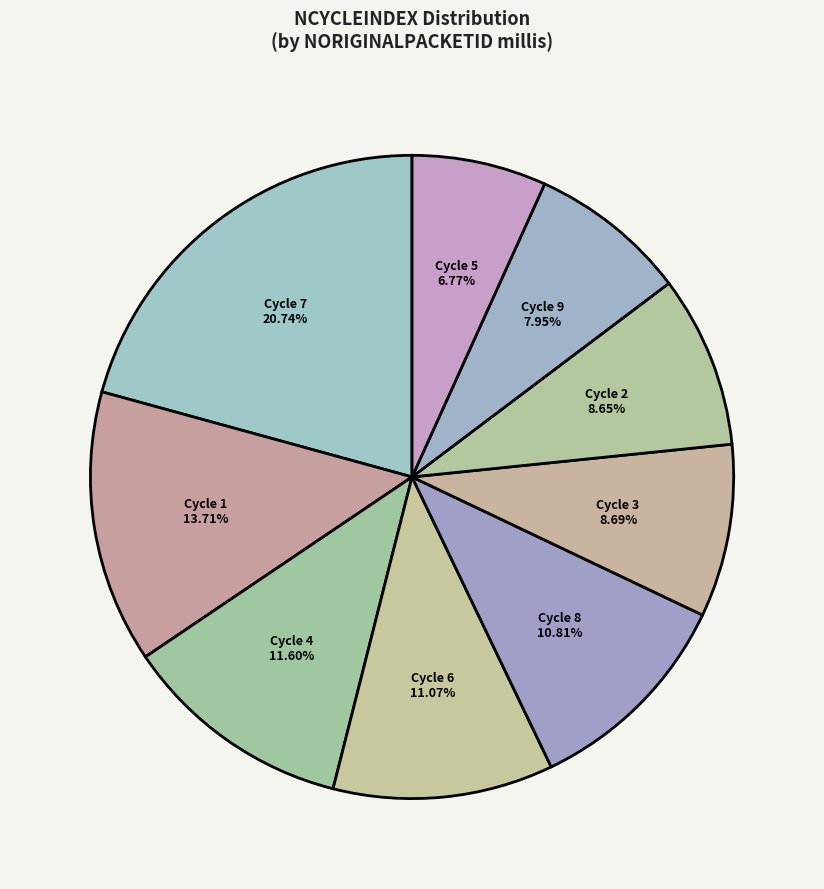

Does Cycle 6 represent more than half of the total?

No